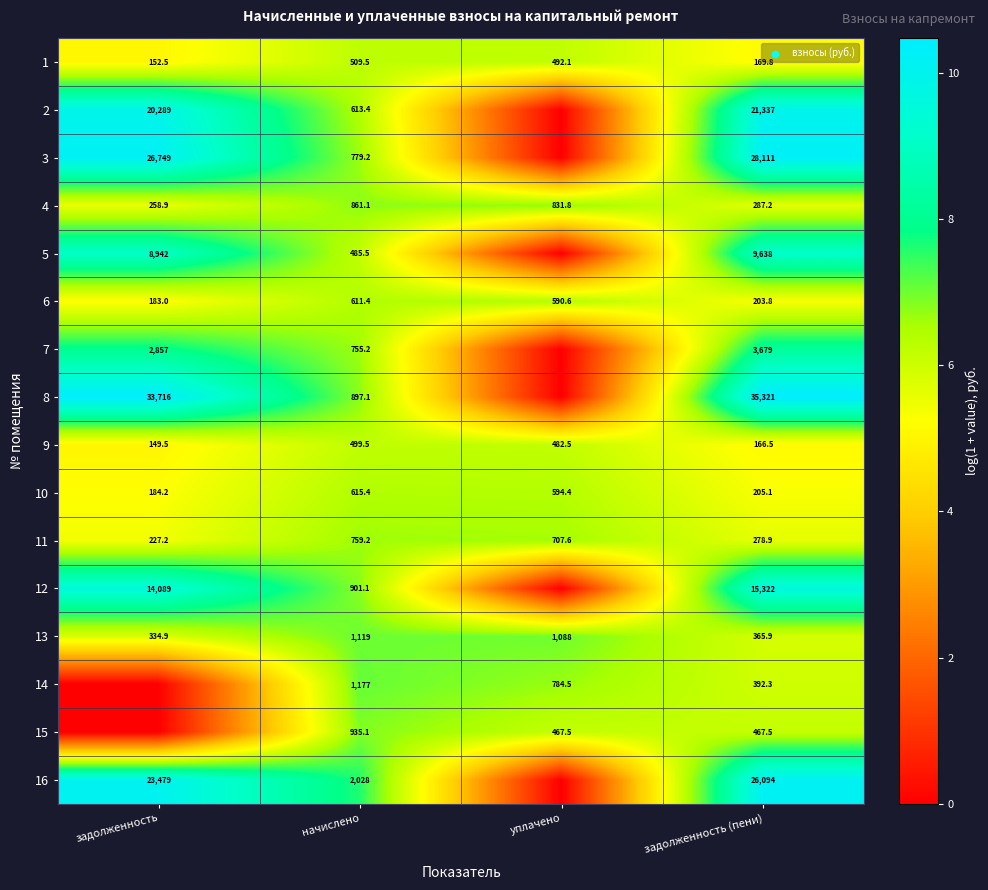

The value of 13 at уплачено is 1088.0. True or false?

True